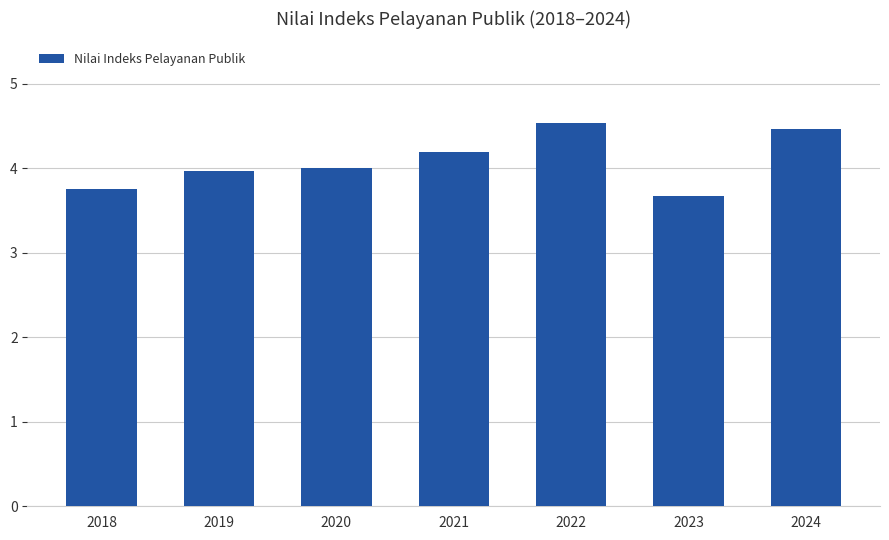

What is the greatest value displayed?

4.5